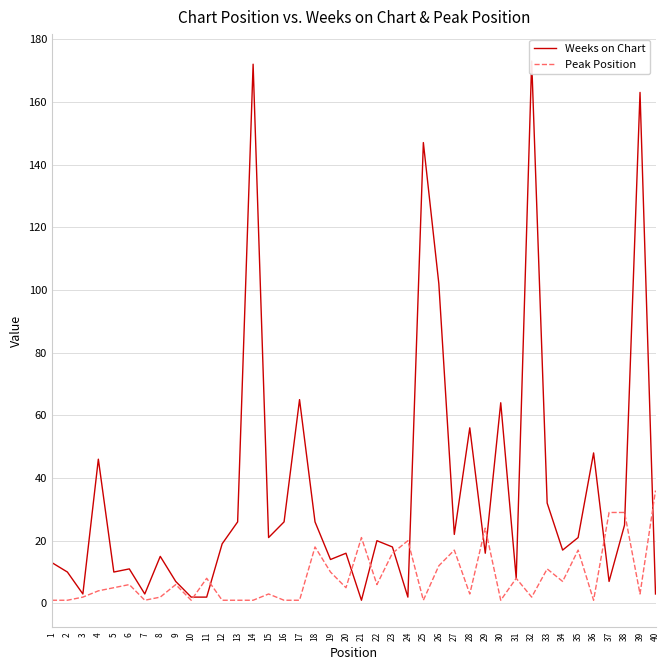

Which has a higher value, 8 or 26?

26